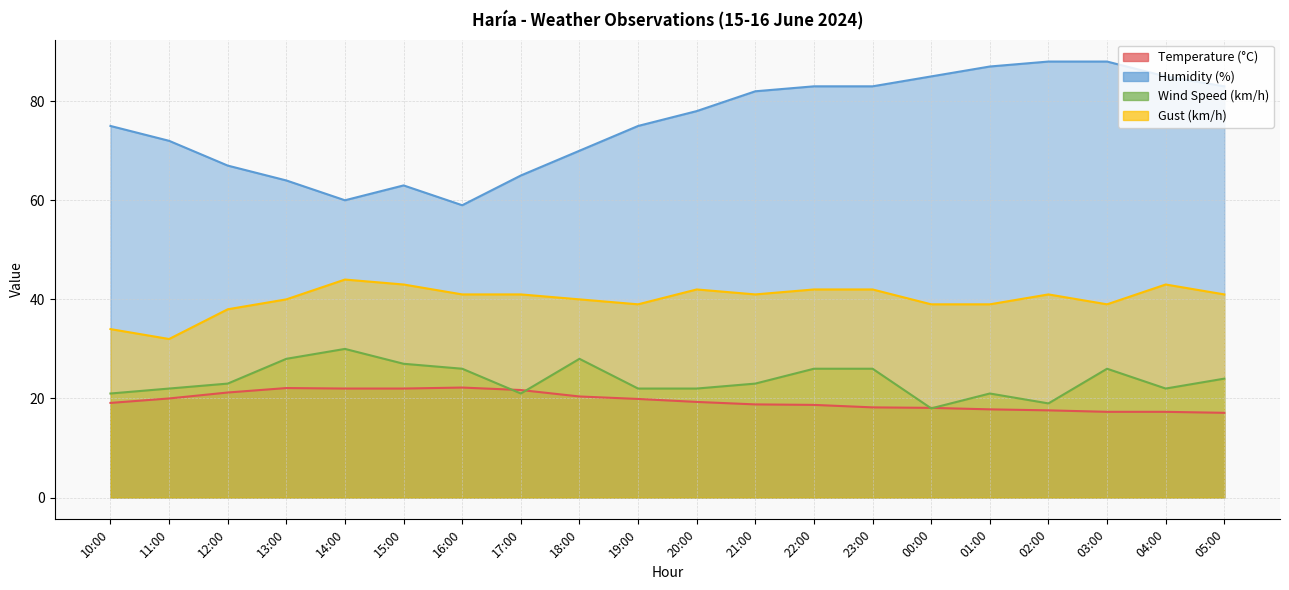

Which series has the largest total across all categories?

Humidity (%)